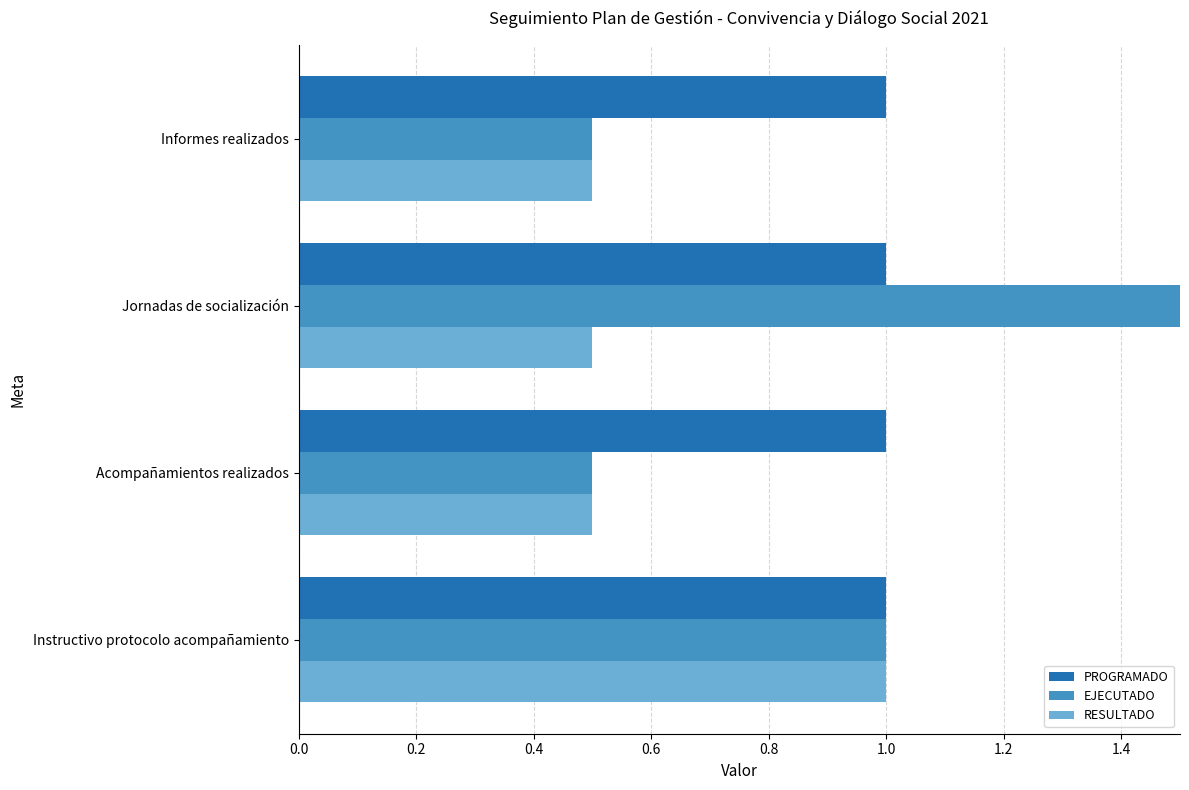

What is the value of the RESULTADO bar at the 1st from the left?

1.0